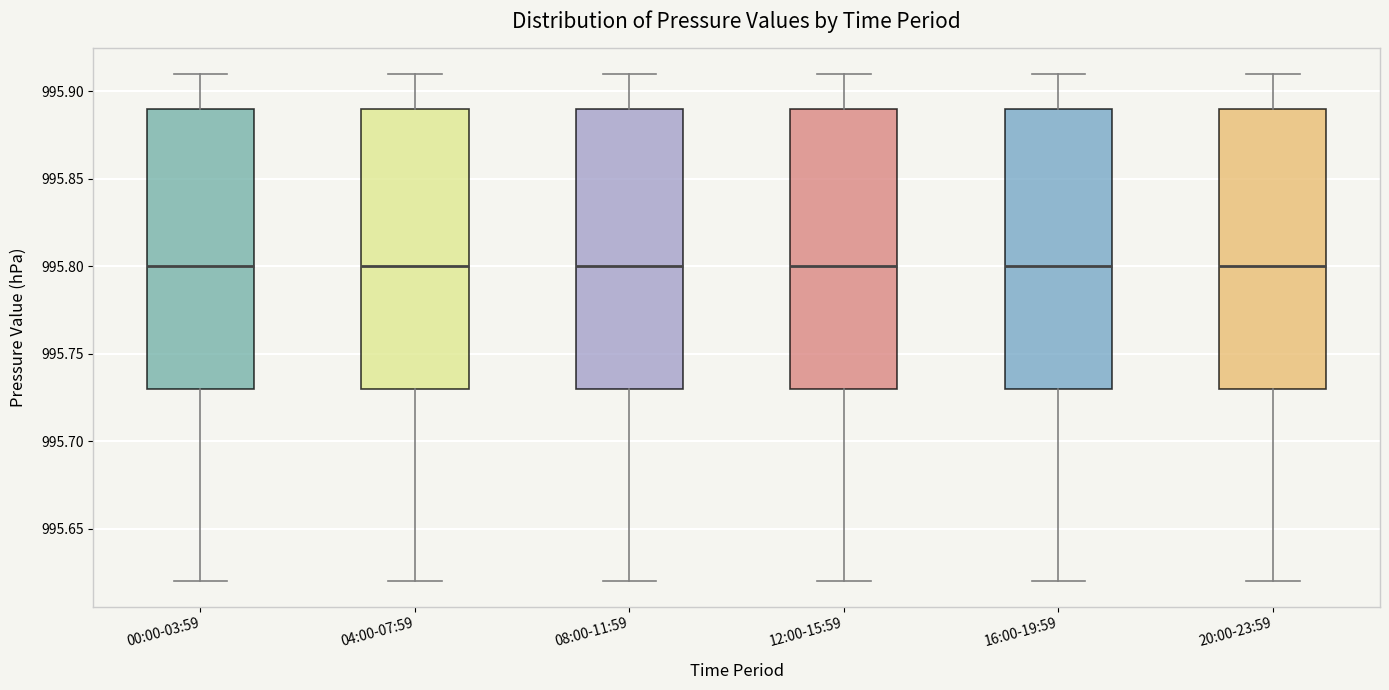

Reading left to right, transcribe this box plot: for each box, give where its median line is, the range the box spans, and where its two whiskers end, as read against the y-axis. The values are not printed on the chart, so give them approximately, as read against the axis.

00:00-03:59: median 995.80, box 995.73 to 995.89, whiskers 995.62 to 995.91
04:00-07:59: median 995.80, box 995.73 to 995.89, whiskers 995.62 to 995.91
08:00-11:59: median 995.80, box 995.73 to 995.89, whiskers 995.62 to 995.91
12:00-15:59: median 995.80, box 995.73 to 995.89, whiskers 995.62 to 995.91
16:00-19:59: median 995.80, box 995.73 to 995.89, whiskers 995.62 to 995.91
20:00-23:59: median 995.80, box 995.73 to 995.89, whiskers 995.62 to 995.91